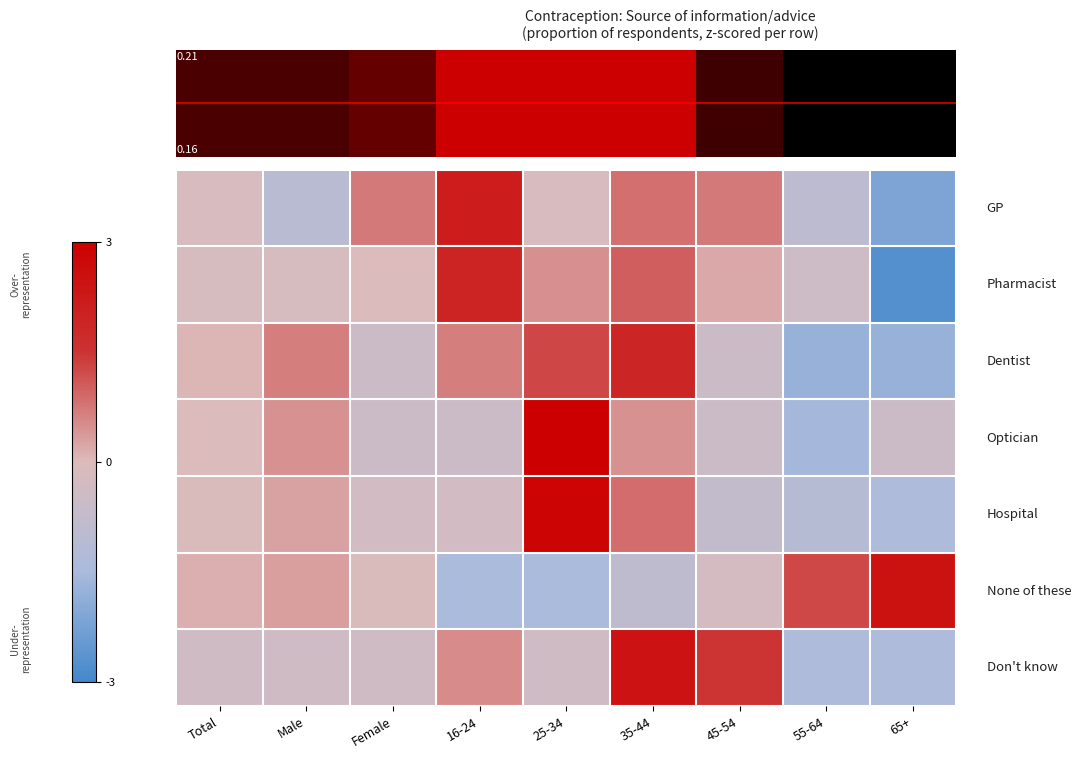

How many categories are shown in the chart?

9